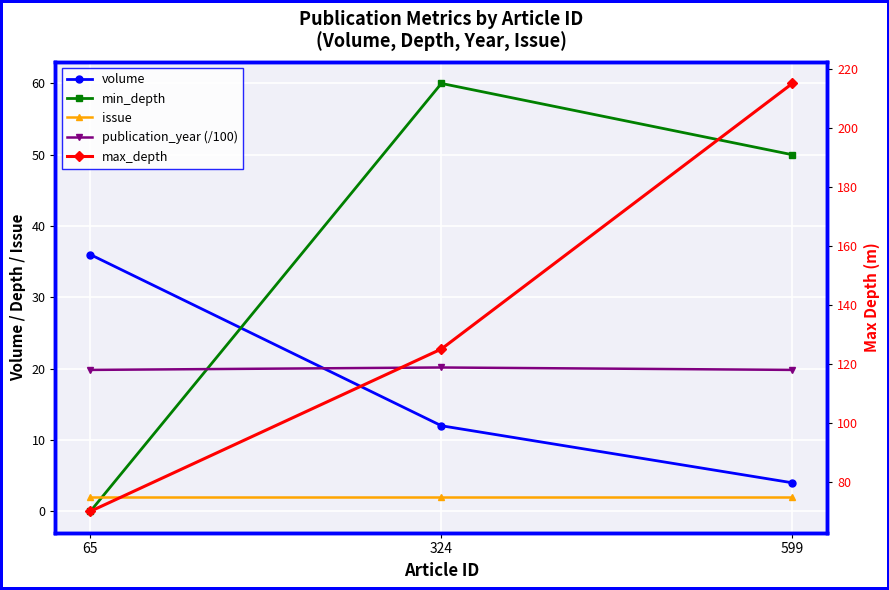

What is the difference between the second highest and minimum values in the max_depth series?

55.0